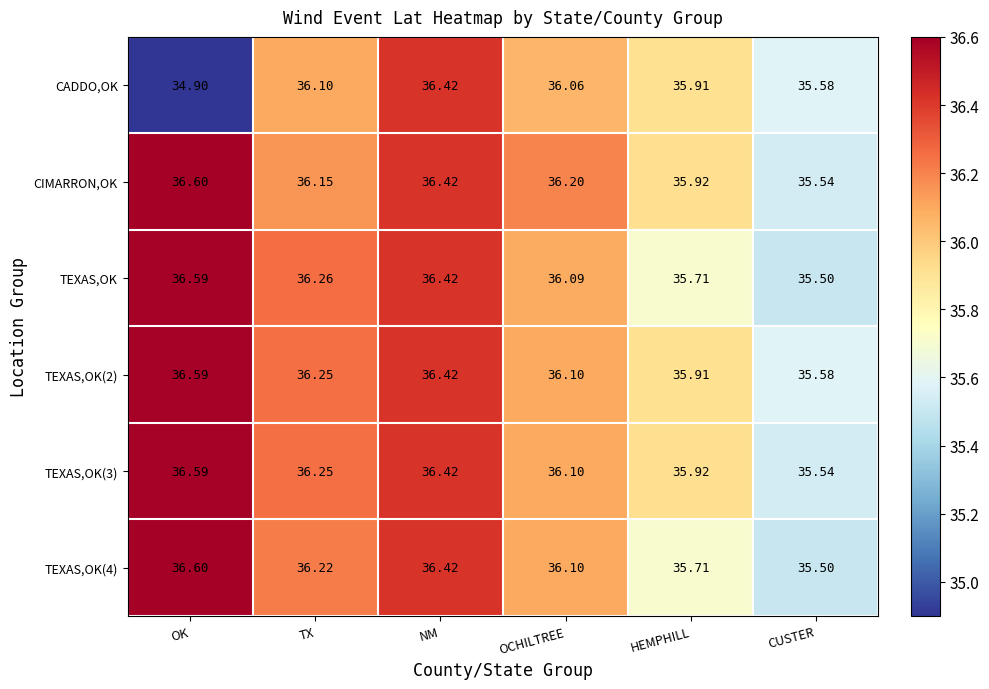

Which category has the highest value in the TEXAS,OK series?

OK